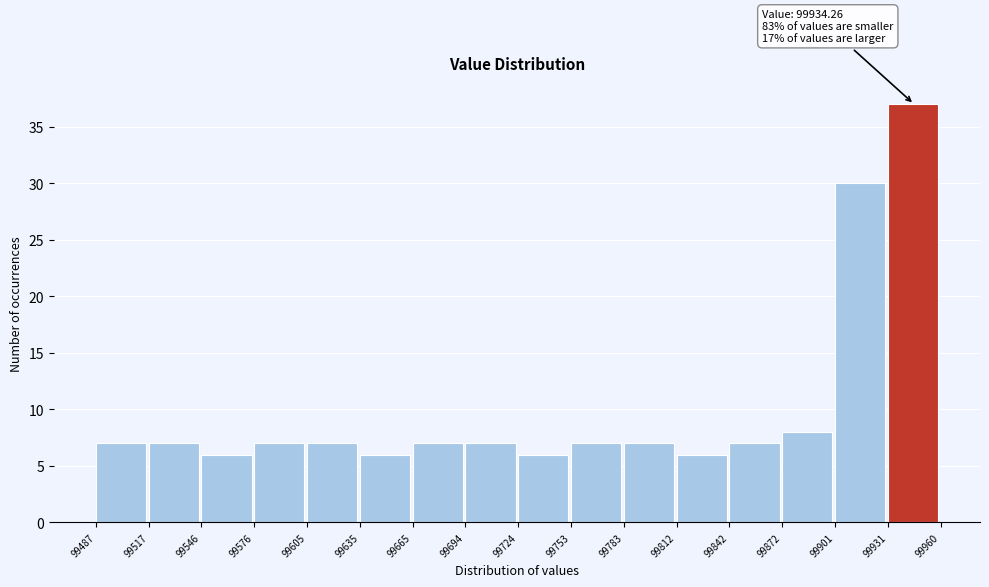

Which range on the x-axis has the tallest bar?

99931 to 99960